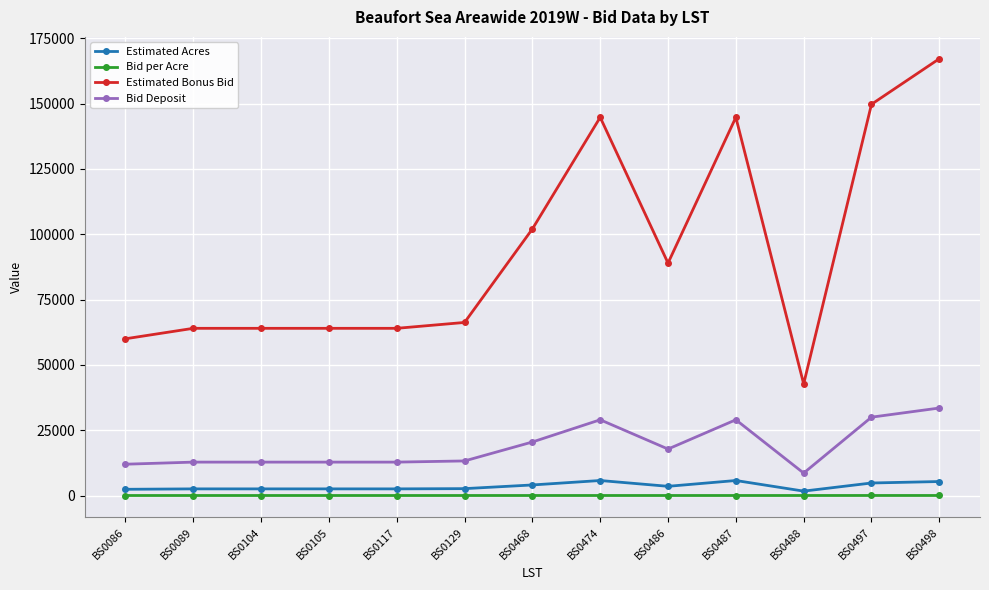

At which category is the sum across all series the highest?

BS0498